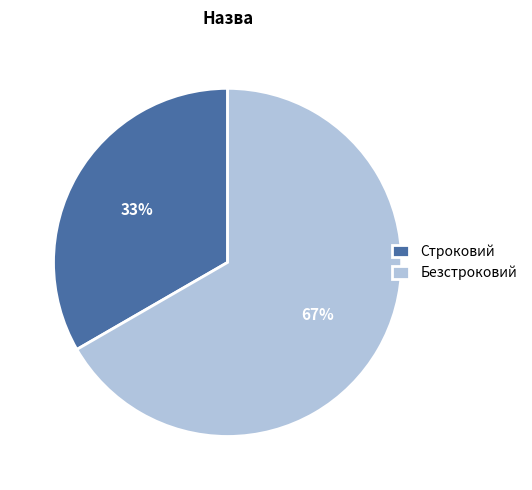

Rank the categories by value from highest to lowest.

Безстроковий, Строковий